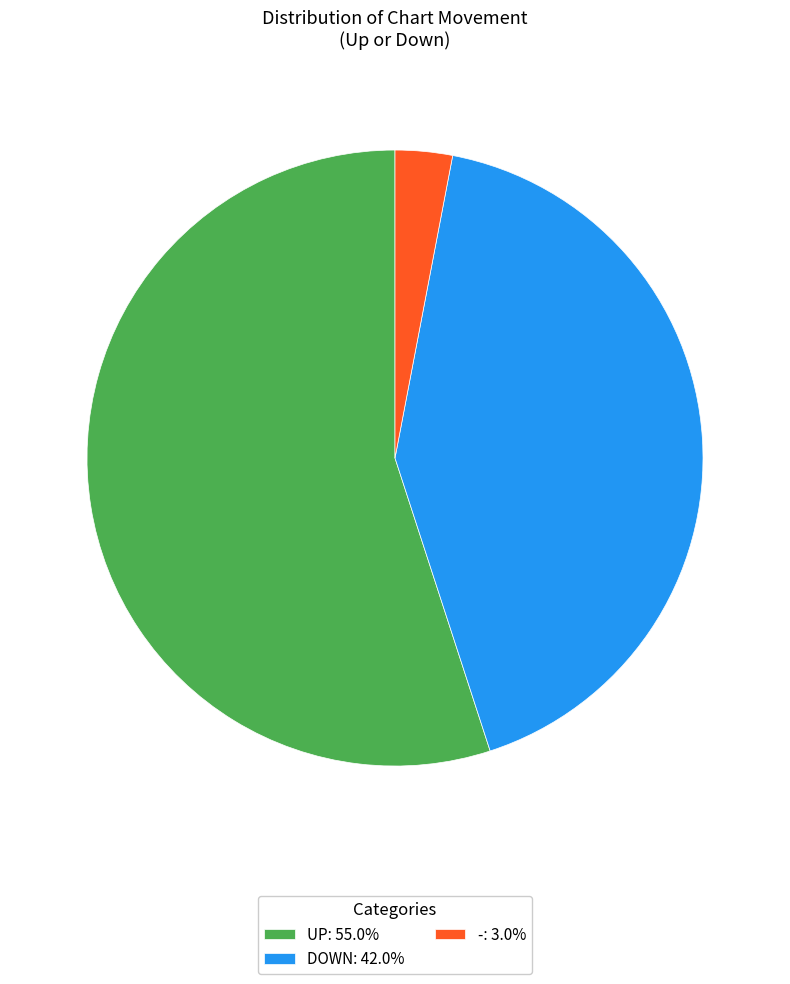

Is DOWN: 42.0% the majority of the pie?

No